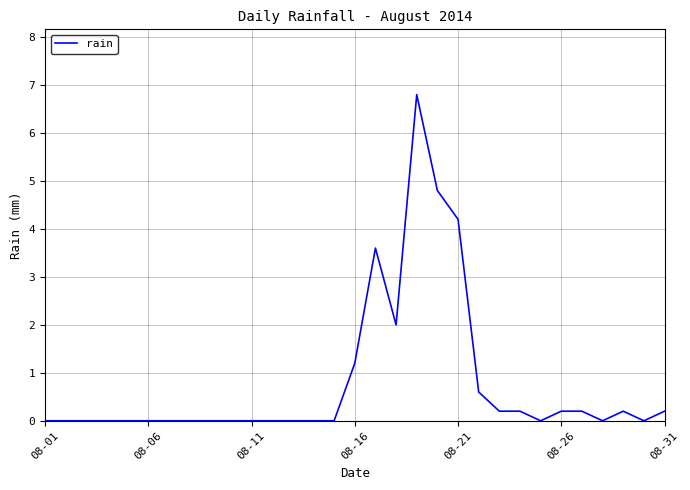

What is the difference between the maximum and minimum values?

6.8